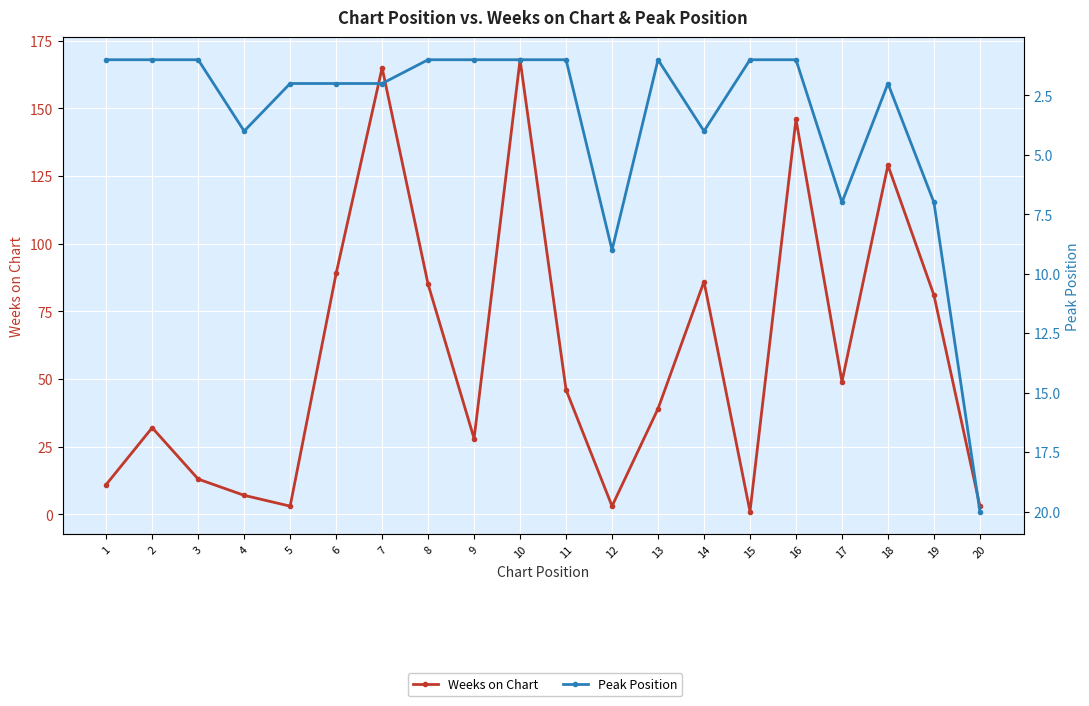

At which category is the sum across all series the highest?

10